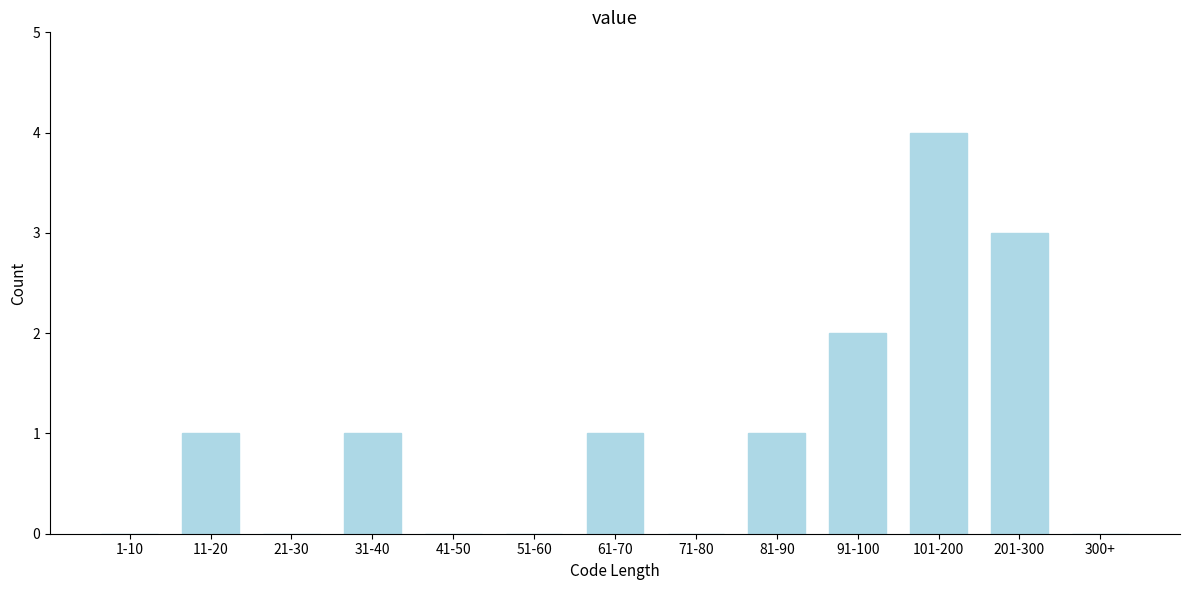

Reading left to right, what are all the values shown in this chart?

1-10=0	11-20=1	21-30=0	31-40=1	41-50=0	51-60=0	61-70=1	71-80=0	81-90=1	91-100=2	101-200=4	201-300=3	300+=0